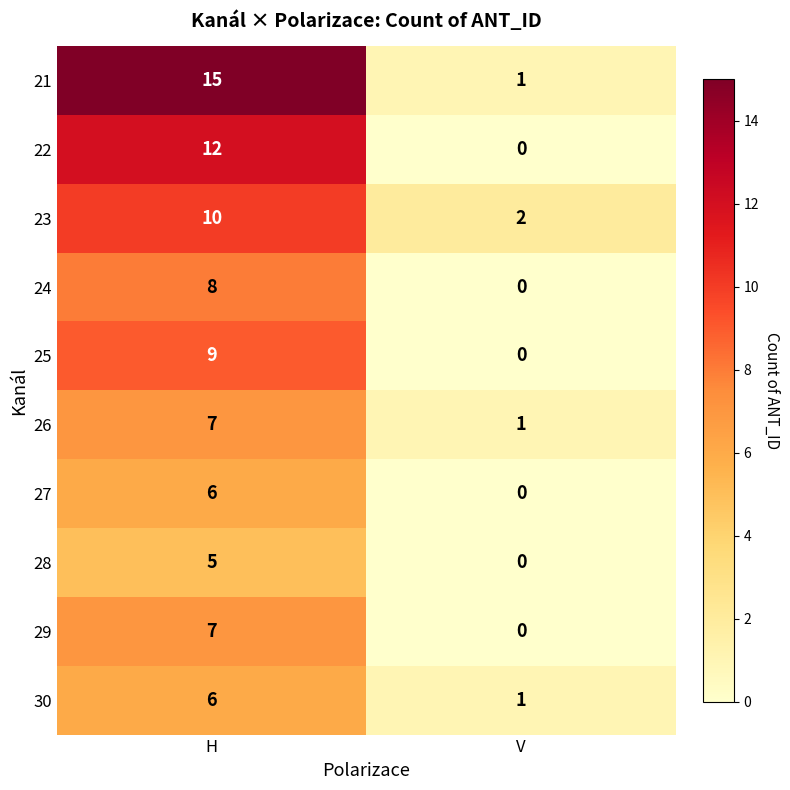

Between H and V, which series saw the biggest shift?

21